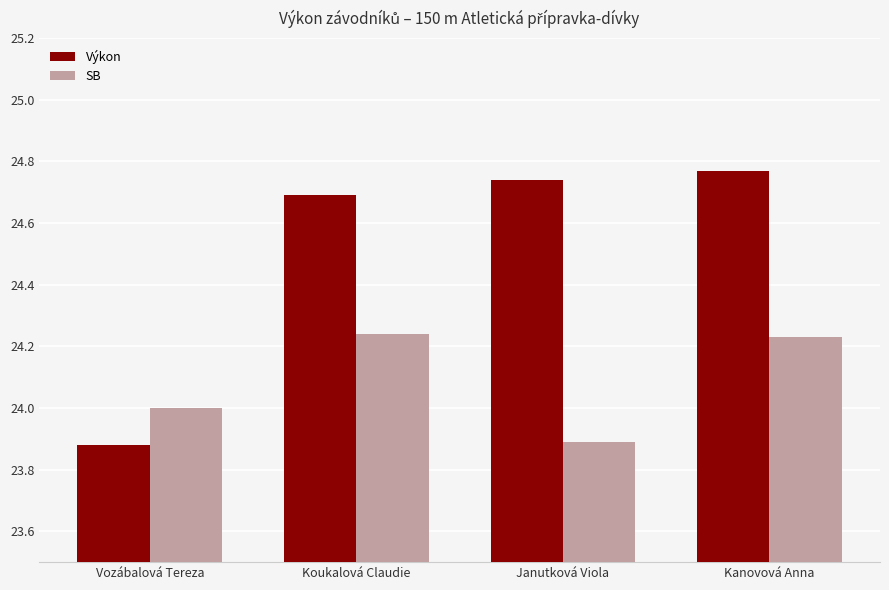

Rank the categories by Výkon value from highest to lowest.

Kanovová Anna, Janutková Viola, Koukalová Claudie, Vozábalová Tereza